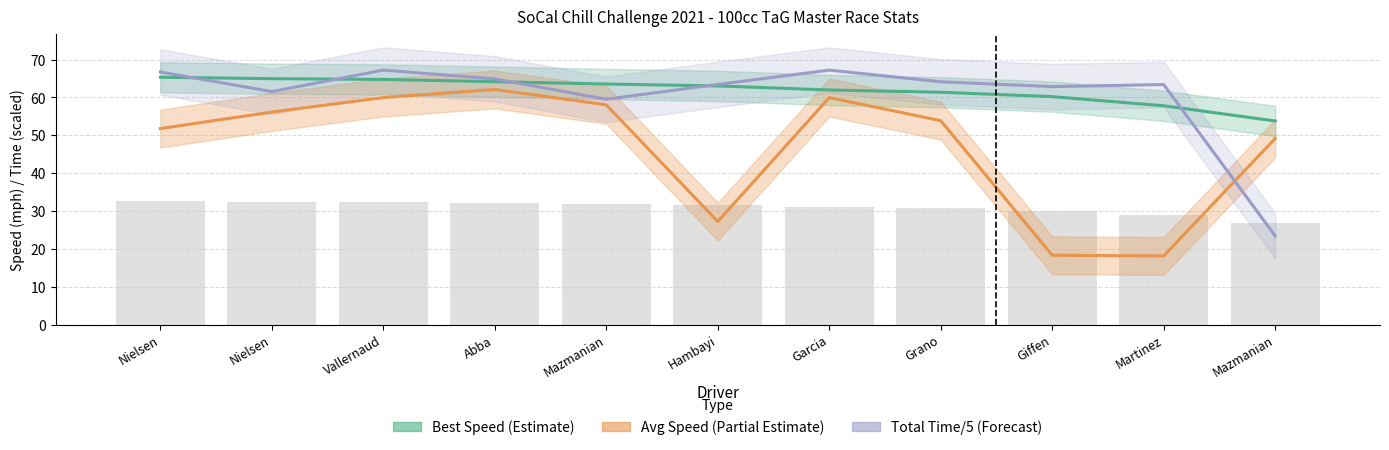

What is the difference between the highest and lowest values at Nielsen?

14.9